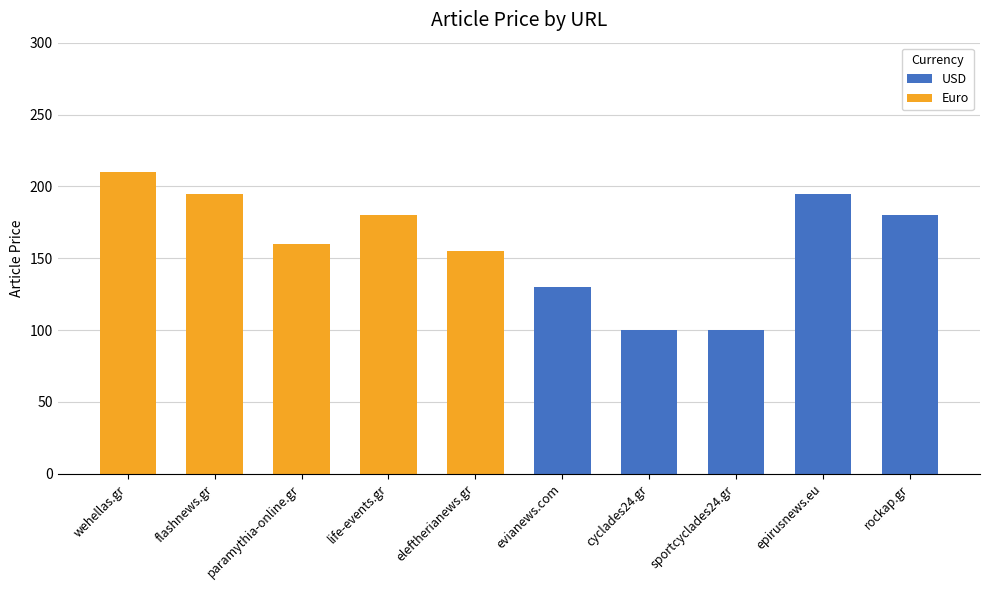

At which category is the sum across all series the highest?

wehellas.gr